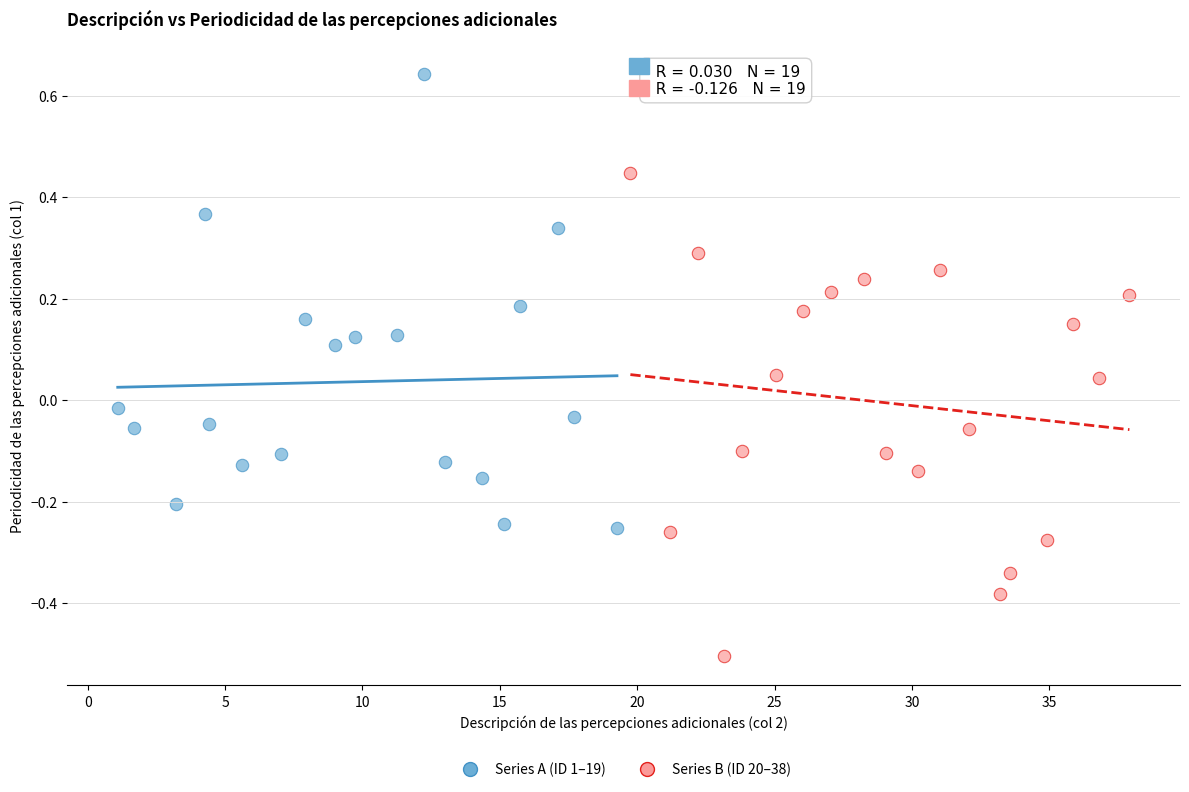

Which series has the largest Y range (max minus min)?

Series B (ID 20–38)